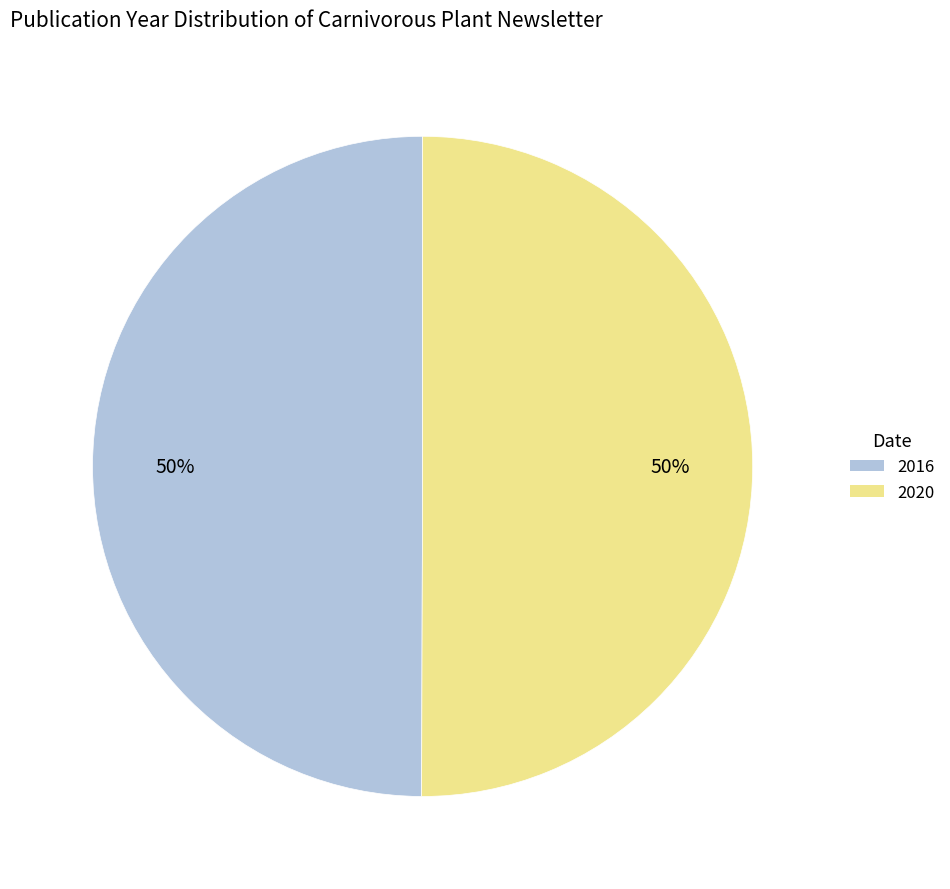

Combined, do 2020 and 2016 account for over 50%?

Yes